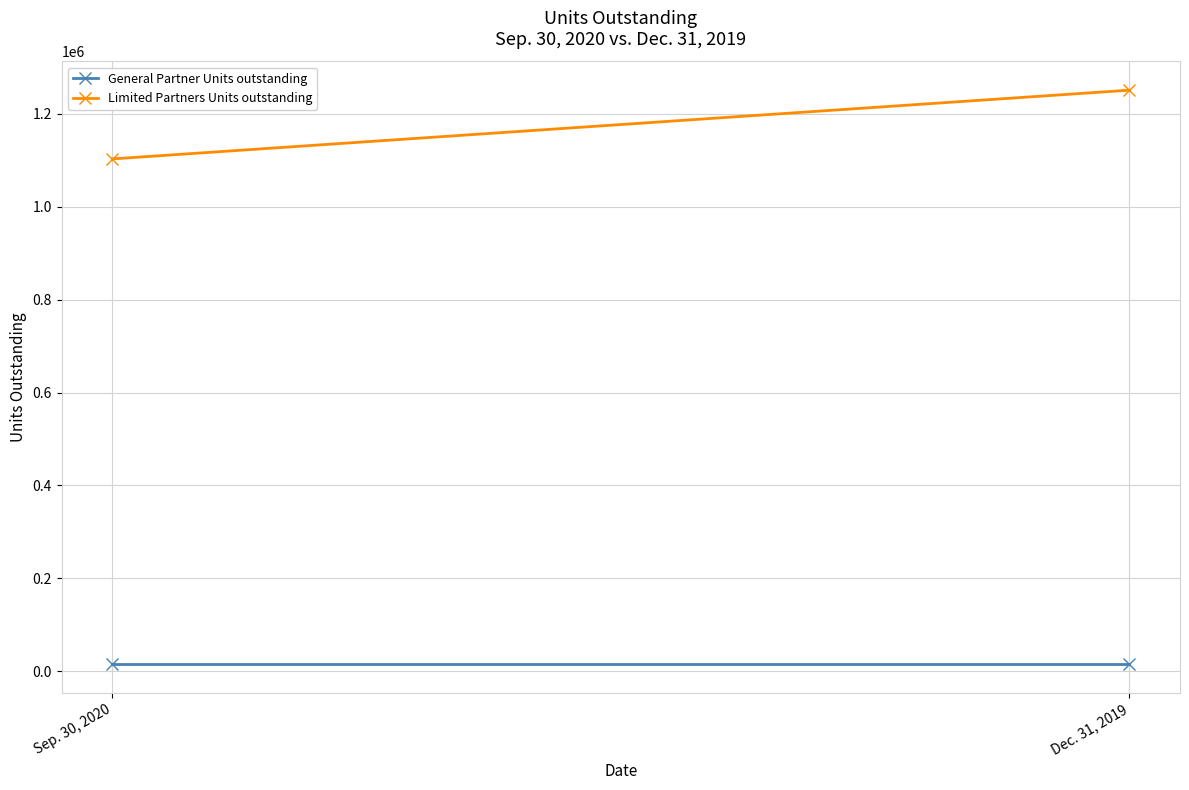

Rank the series by their average value, from highest to lowest.

Limited Partners Units outstanding, General Partner Units outstanding